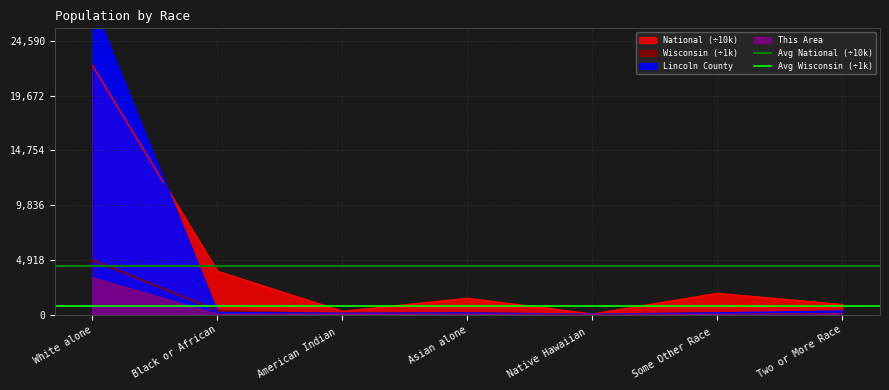

What is the label of the 1st point from the left?

White alone